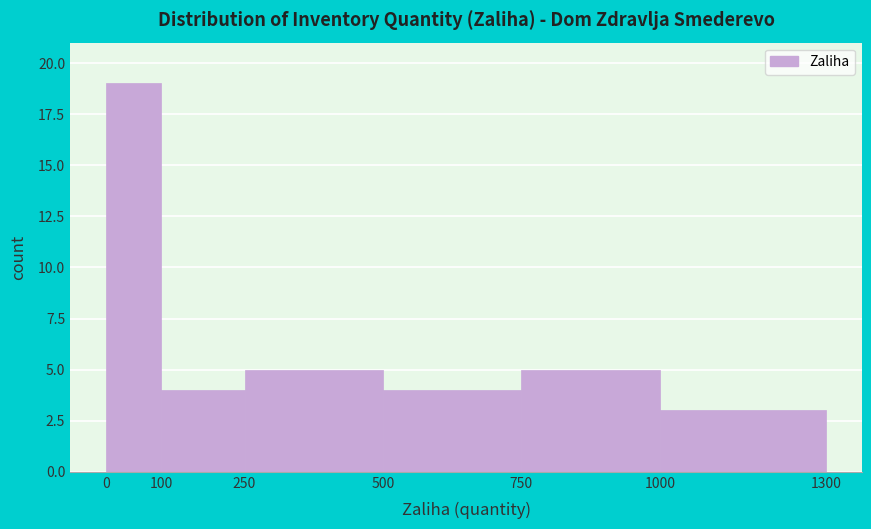

What is the height of the bar covering 0 to 100 on the x-axis? The values are not printed on the chart, so give them approximately, as read against the axis.

19